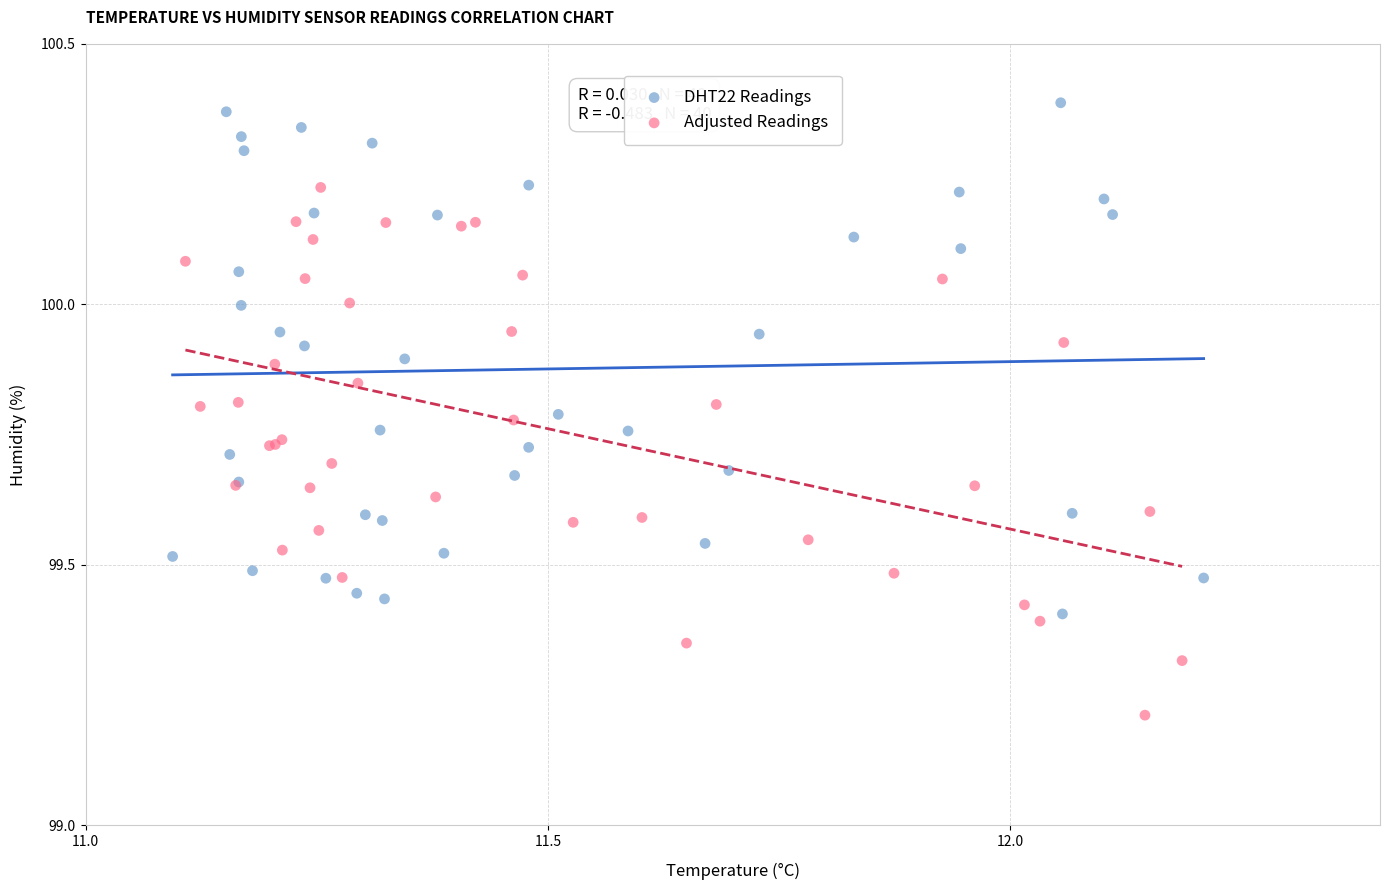

Which series reaches the minimum Y coordinate?

Adjusted Readings